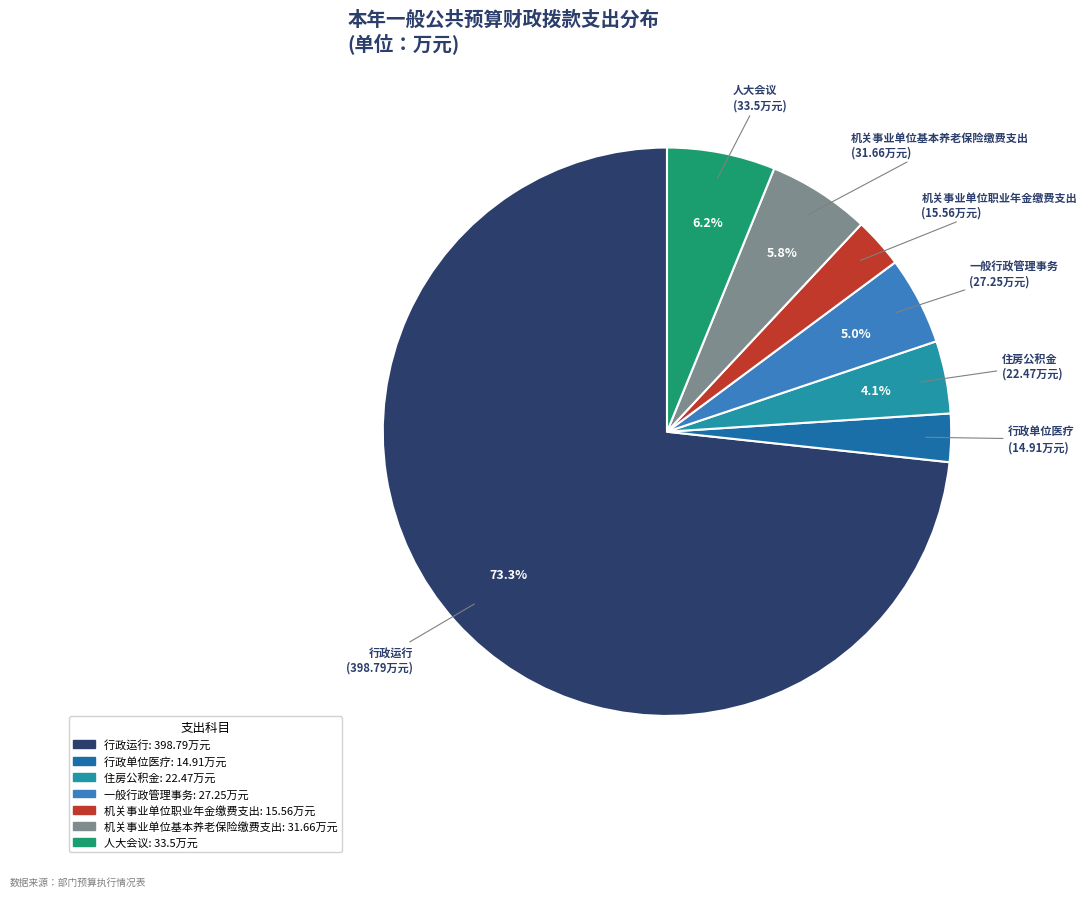

What percentage is the 住房公积金 slice, to the nearest percent?

4%